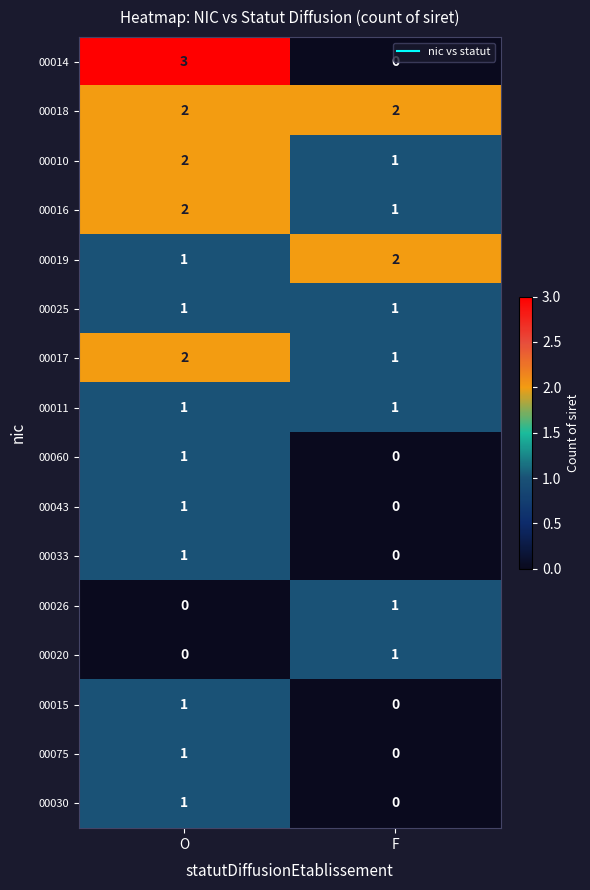

What is the sum of all 00010 values?

3